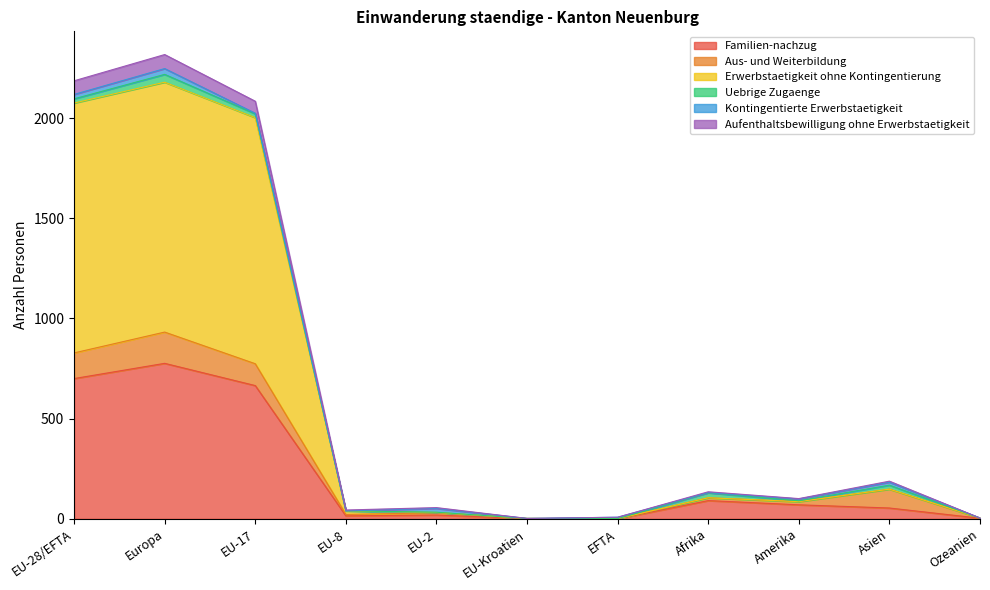

At which label does Familien-nachzug reach its peak?

Europa